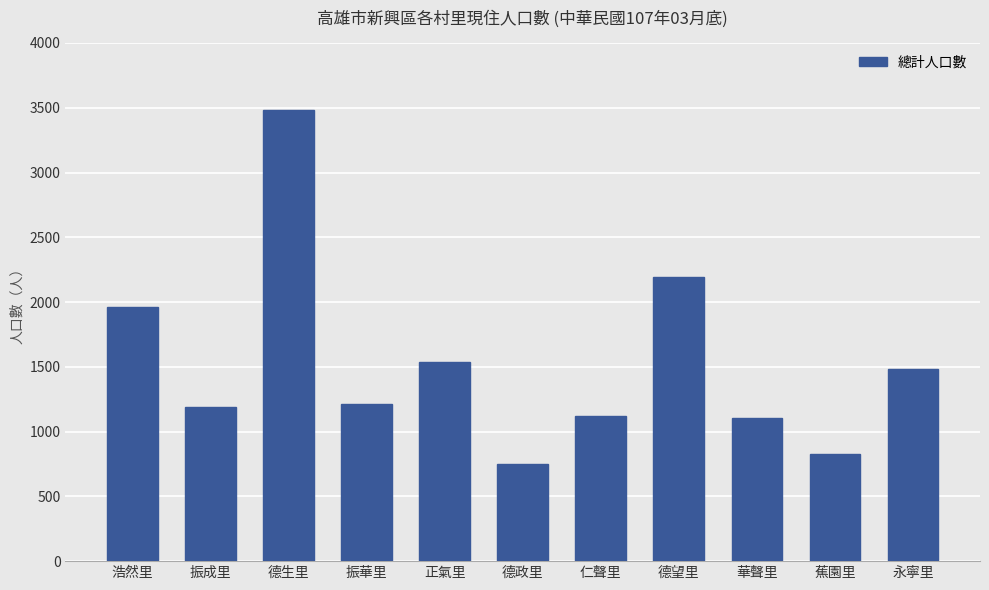

What is the greatest value displayed?

3481